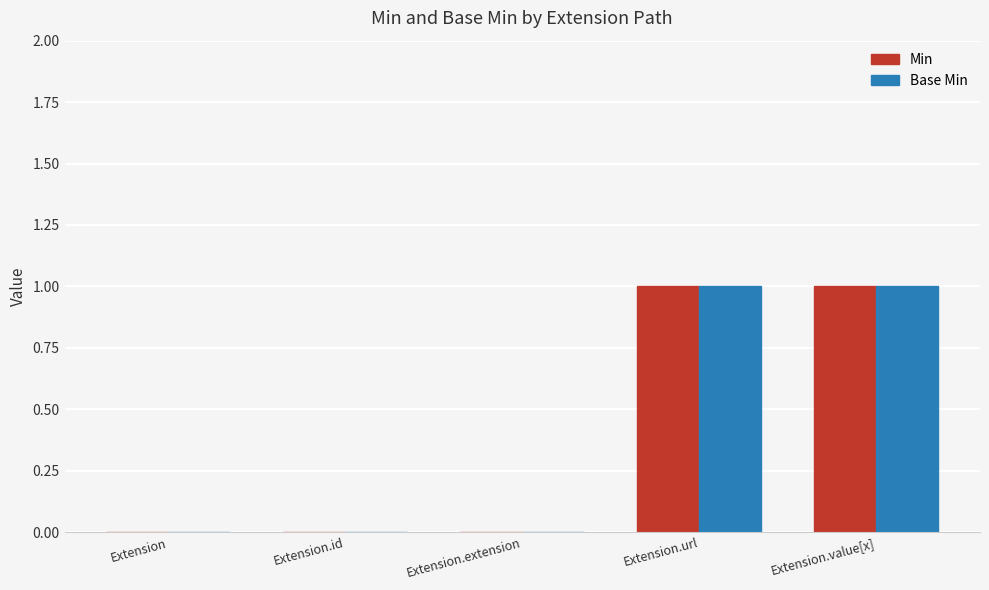

What is the greatest value displayed?

1